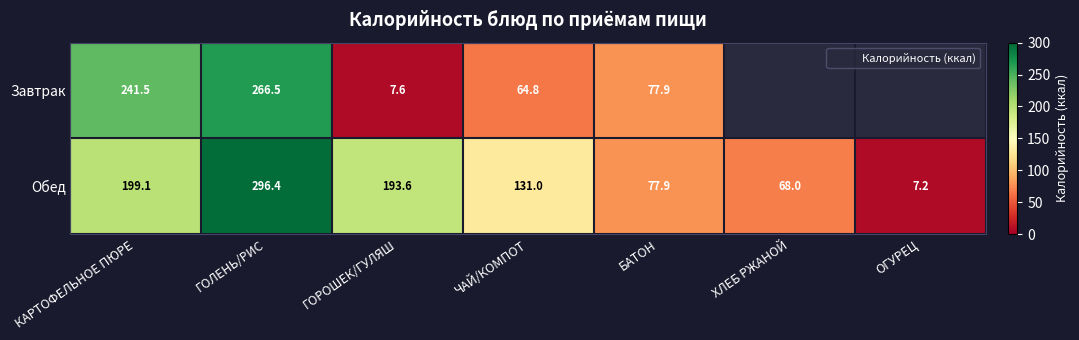

Is it true that Завтрак equals 266.5 at ГОЛЕНЬ/РИС?

True